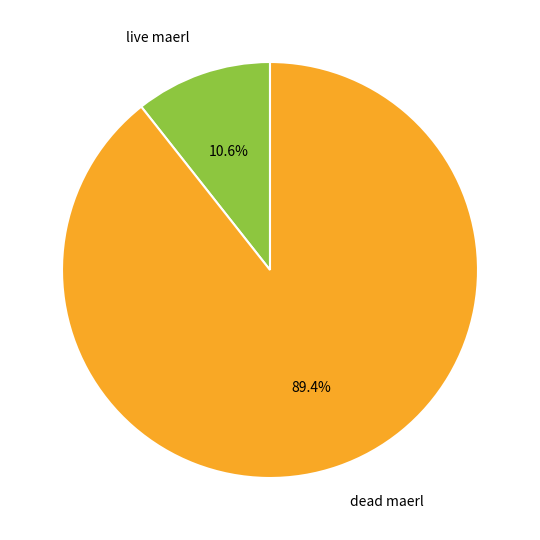

Between dead maerl and live maerl, which is larger?

dead maerl